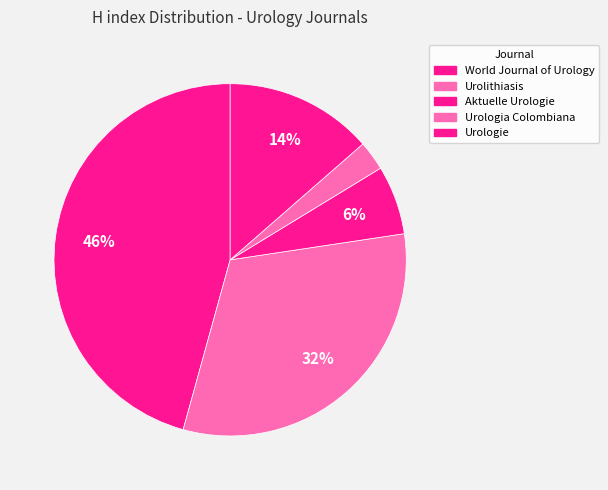

Count the number of slices in the pie.

5